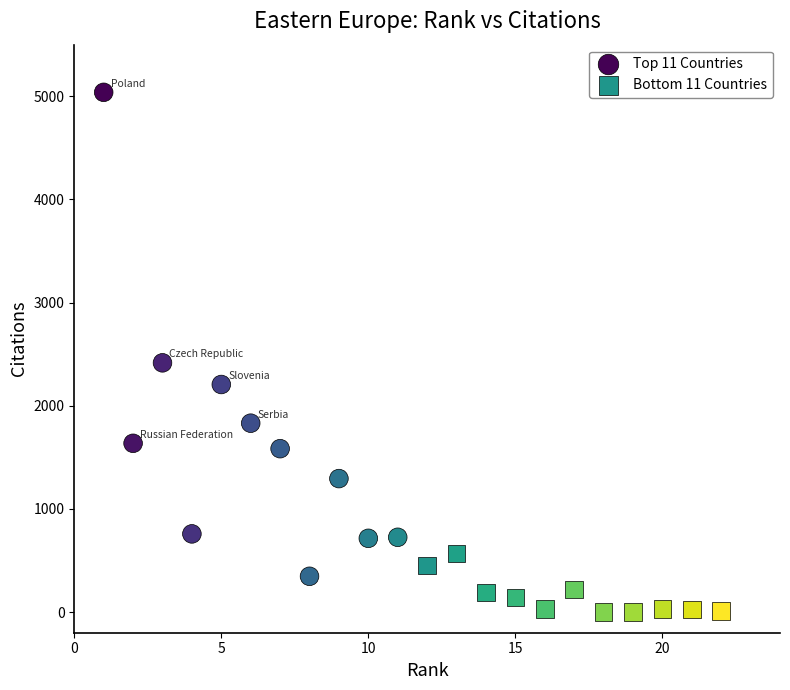

Which series has the largest Y range (max minus min)?

Top 11 Countries